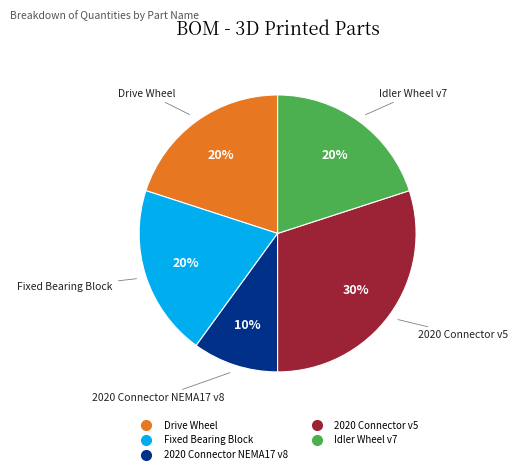

Between Idler Wheel v7 and 2020 Connector NEMA17 v8, which is larger?

Idler Wheel v7